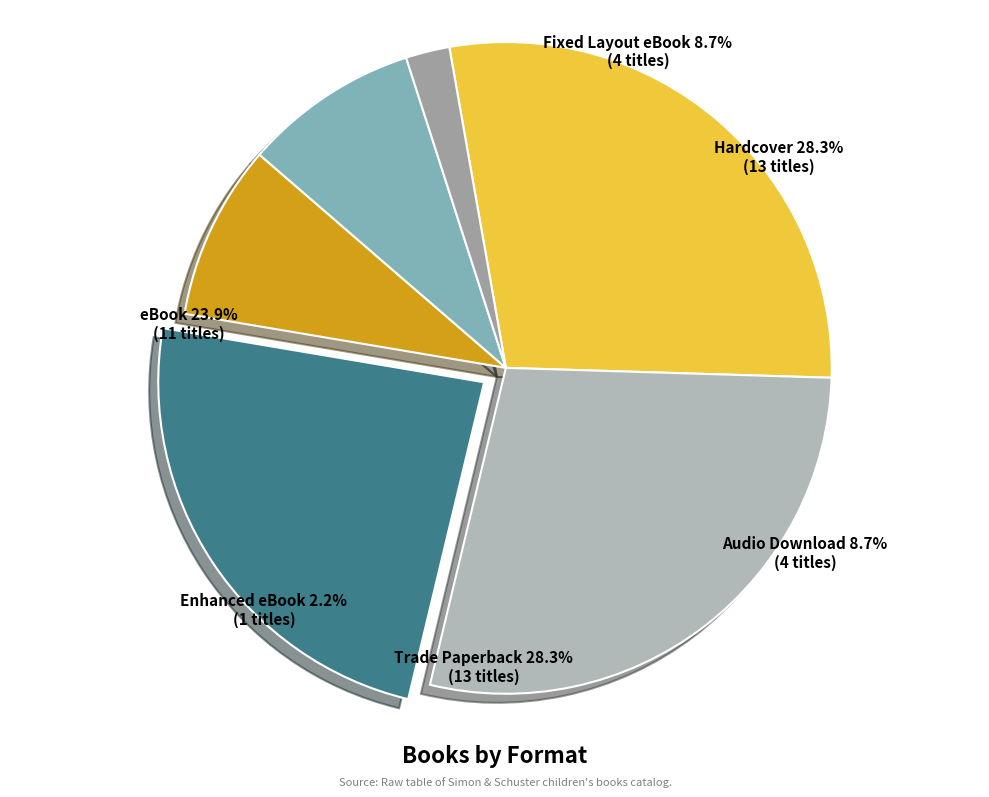

Is there any slice that represents more than half of the pie?

No